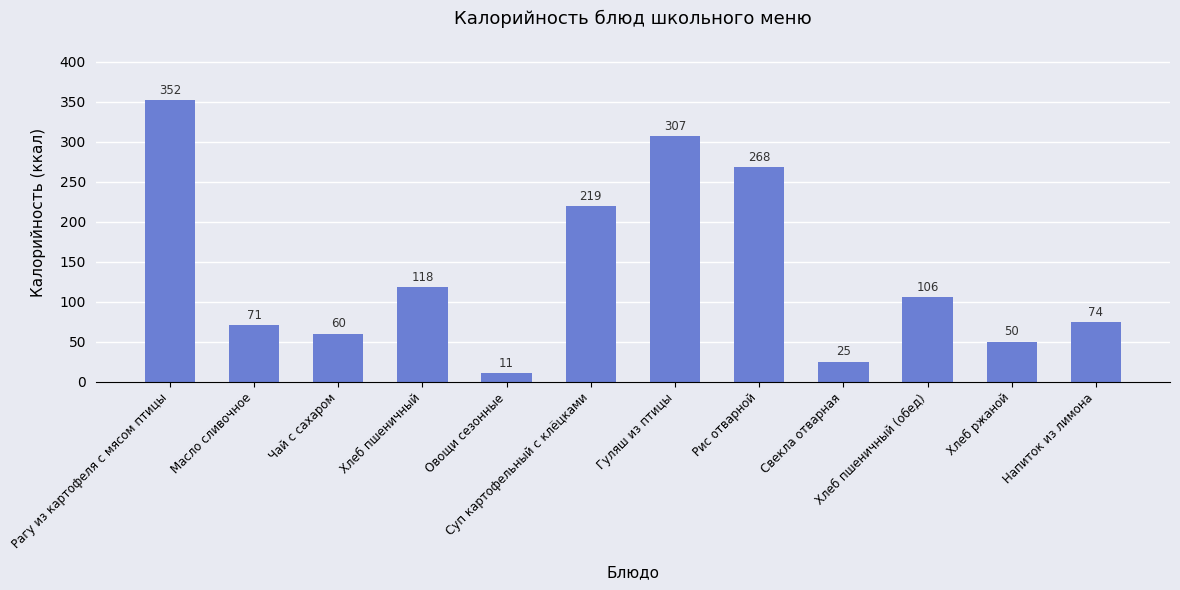

Reading left to right, extract all data points from this chart.

352	71	60	118	11	219	307	268	25	106	50	74